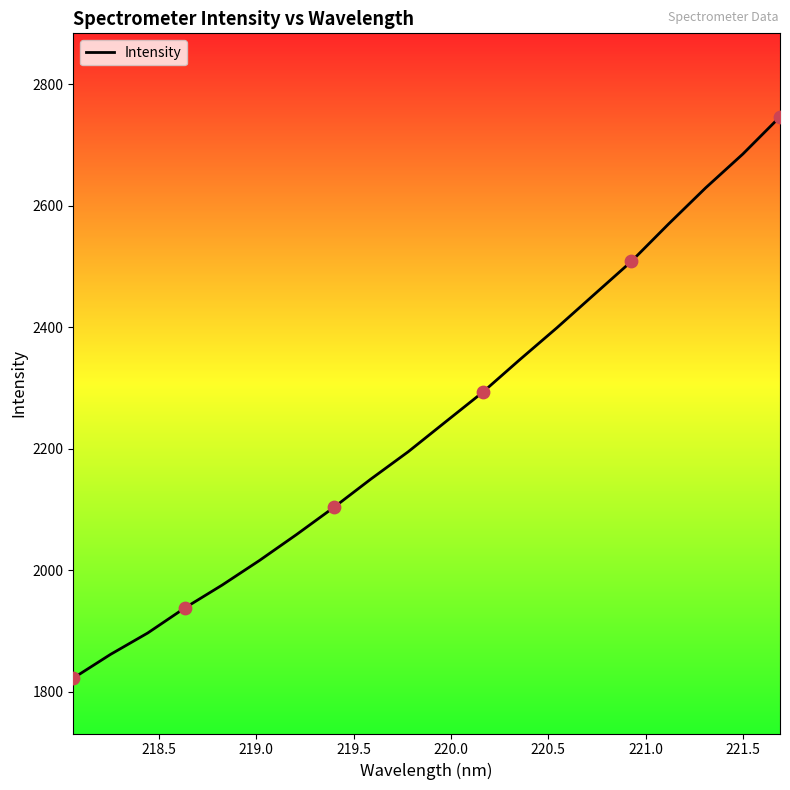

What is the maximum value shown in the chart?

2746.7